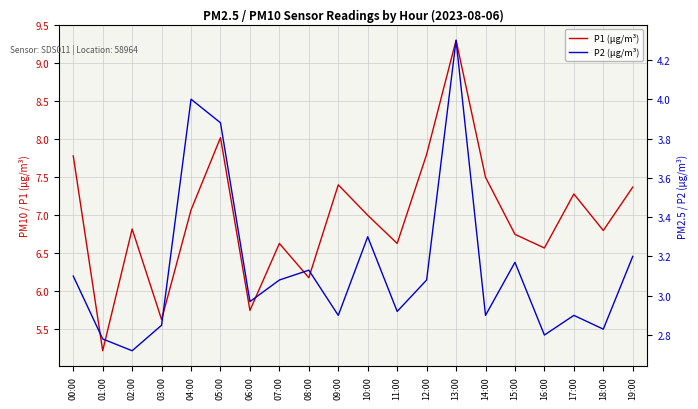

Reading left to right, list all the values displayed in this chart.

P1 (µg/m³): 00:00=7.8	01:00=5.2	02:00=6.8	03:00=5.6	04:00=7.1	05:00=8.0	06:00=5.8	07:00=6.6	08:00=6.2	09:00=7.4	10:00=7.0	11:00=6.6	12:00=7.8	13:00=9.3	14:00=7.5	15:00=6.8	16:00=6.6	17:00=7.3	18:00=6.8	19:00=7.4
P2 (µg/m³): 00:00=3.1	01:00=2.8	02:00=2.7	03:00=2.9	04:00=4.0	05:00=3.9	06:00=3.0	07:00=3.1	08:00=3.1	09:00=2.9	10:00=3.3	11:00=2.9	12:00=3.1	13:00=4.3	14:00=2.9	15:00=3.2	16:00=2.8	17:00=2.9	18:00=2.8	19:00=3.2